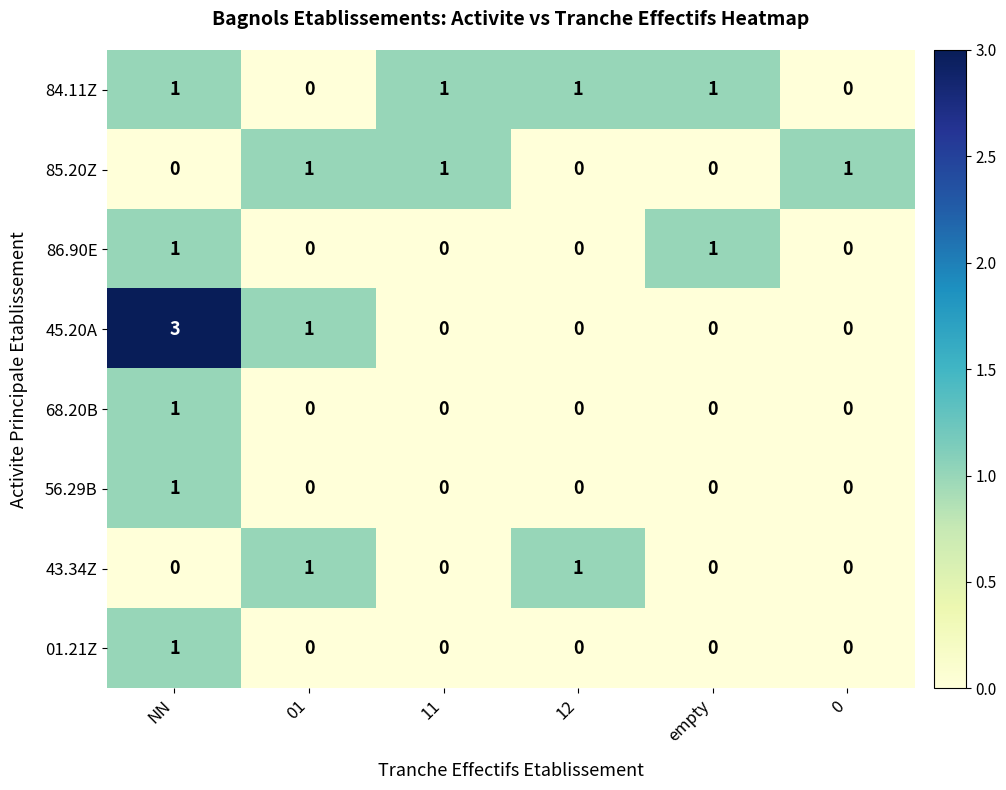

True or false: 68.20B has a value of 1 at NN.

True